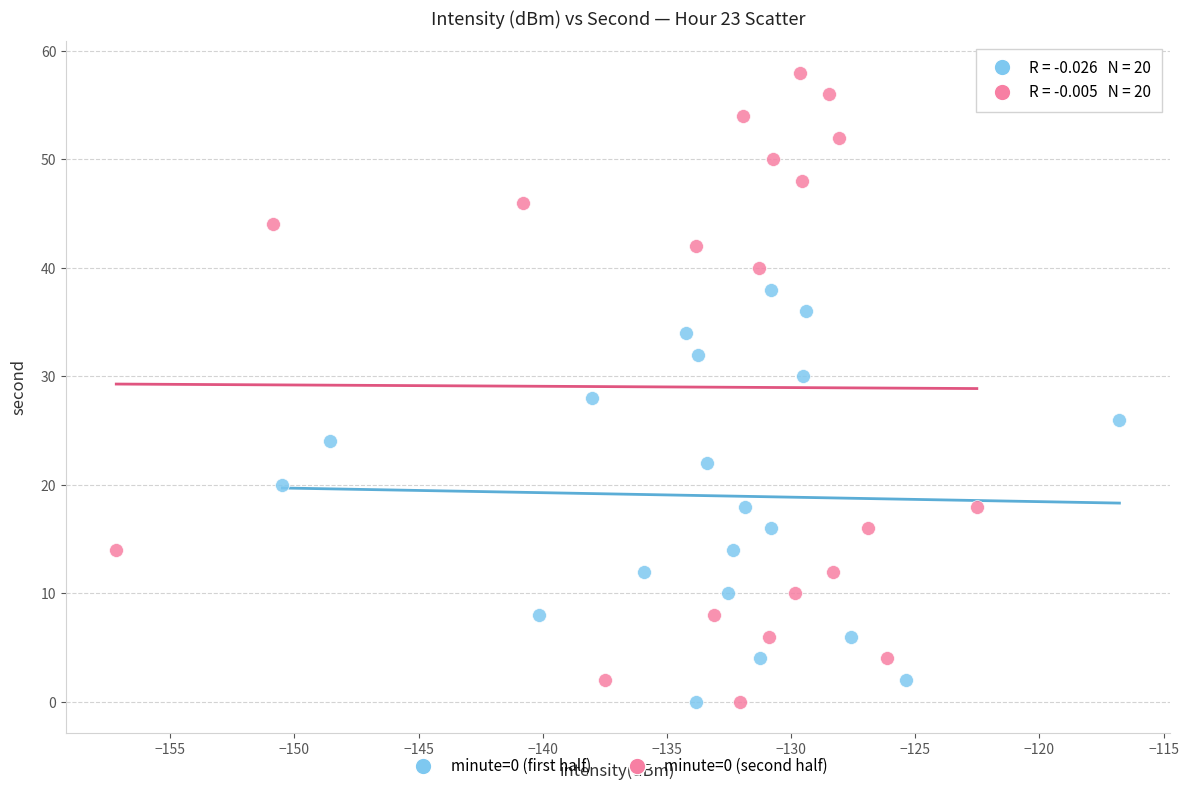

Which series contains the highest Y value?

minute=0 (second half)